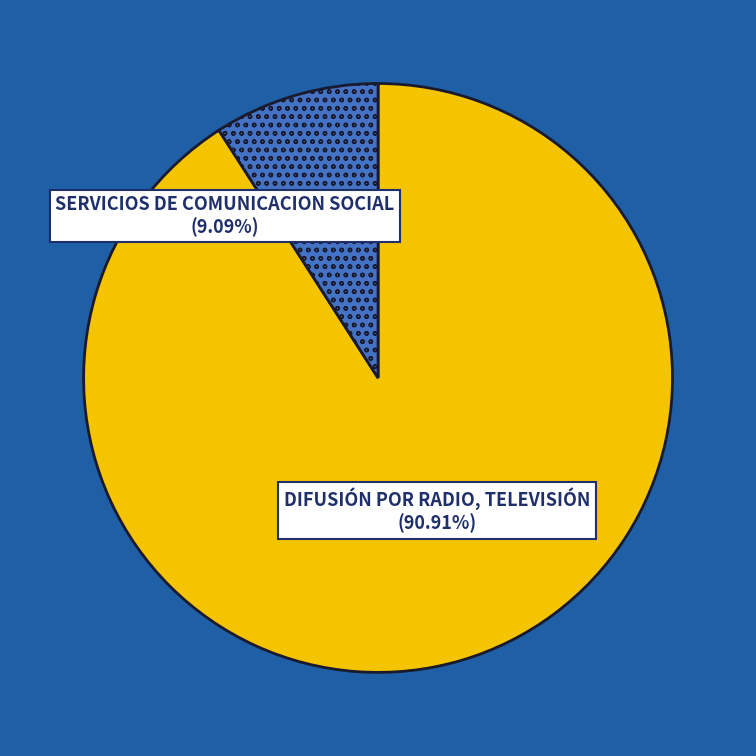

To the nearest percent, what percentage of the pie is SERVICIOS DE COMUNICACION SOCIAL?

9%